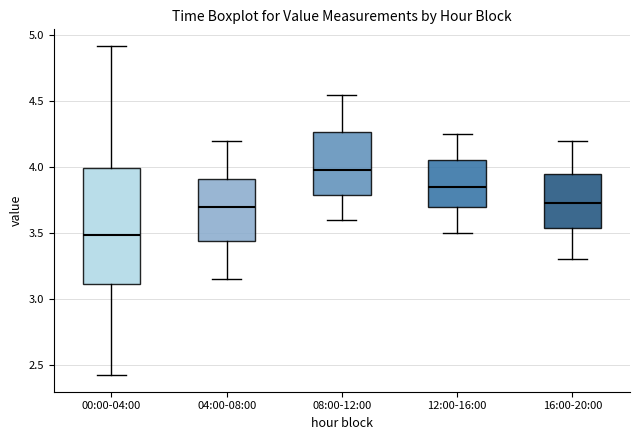

Reading left to right, read every box against the y-axis: the position of its median line, the range the box covers, and the ends of its whiskers. The values are not printed on the chart, so give them approximately, as read against the axis.

00:00-04:00: median 3.50, box 3.10 to 4.00, whiskers 2.40 to 4.90
04:00-08:00: median 3.70, box 3.45 to 3.90, whiskers 3.15 to 4.20
08:00-12:00: median 4.00, box 3.80 to 4.25, whiskers 3.60 to 4.55
12:00-16:00: median 3.85, box 3.70 to 4.05, whiskers 3.50 to 4.25
16:00-20:00: median 3.75, box 3.55 to 3.95, whiskers 3.30 to 4.20